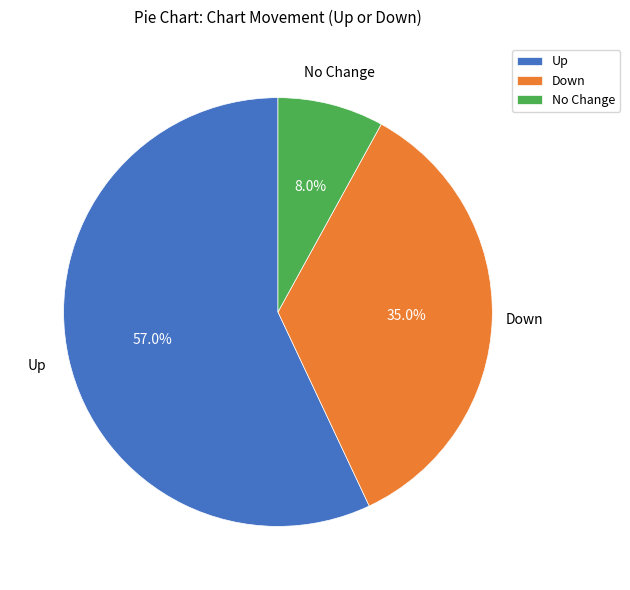

Between Up and Down, which is larger?

Up